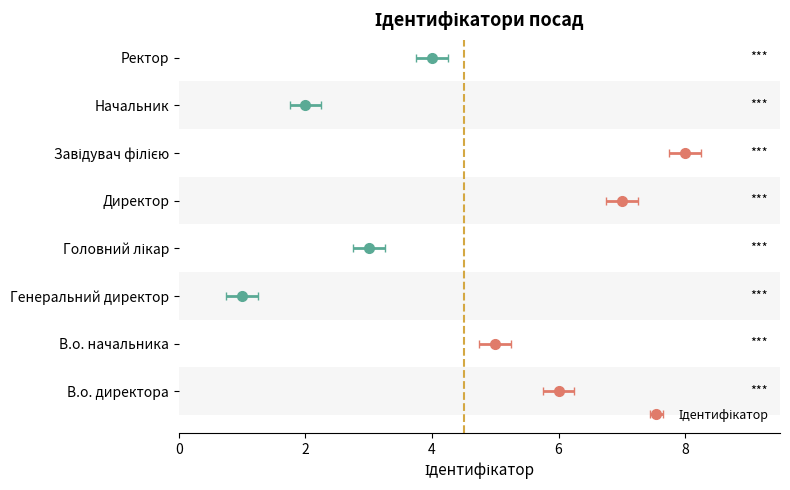

What is the difference between the second highest and second lowest values?

5